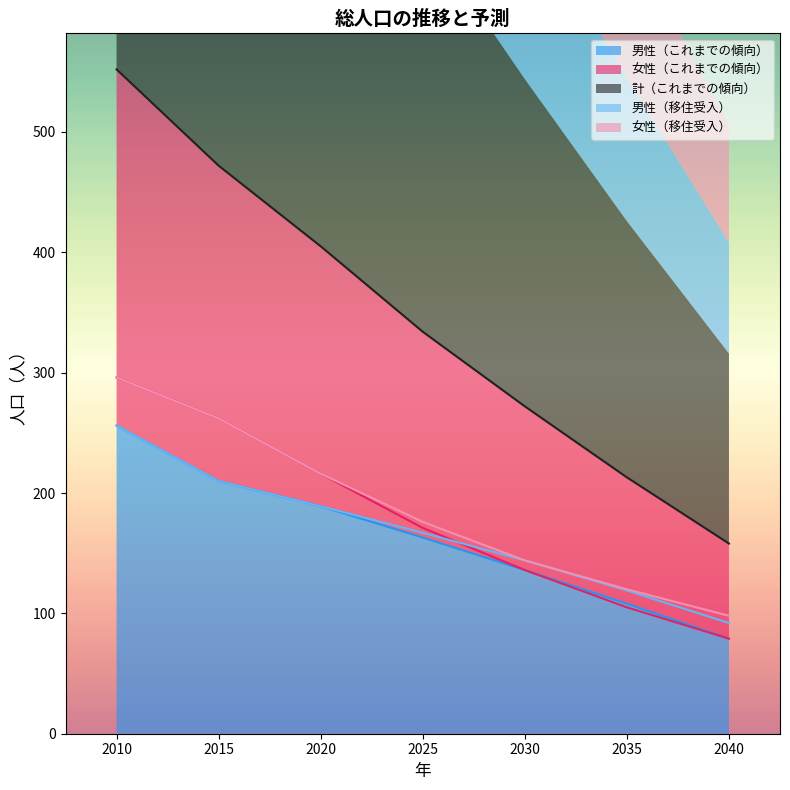

Where is 男性（これまでの傾向） nearest to the value 167?

2025